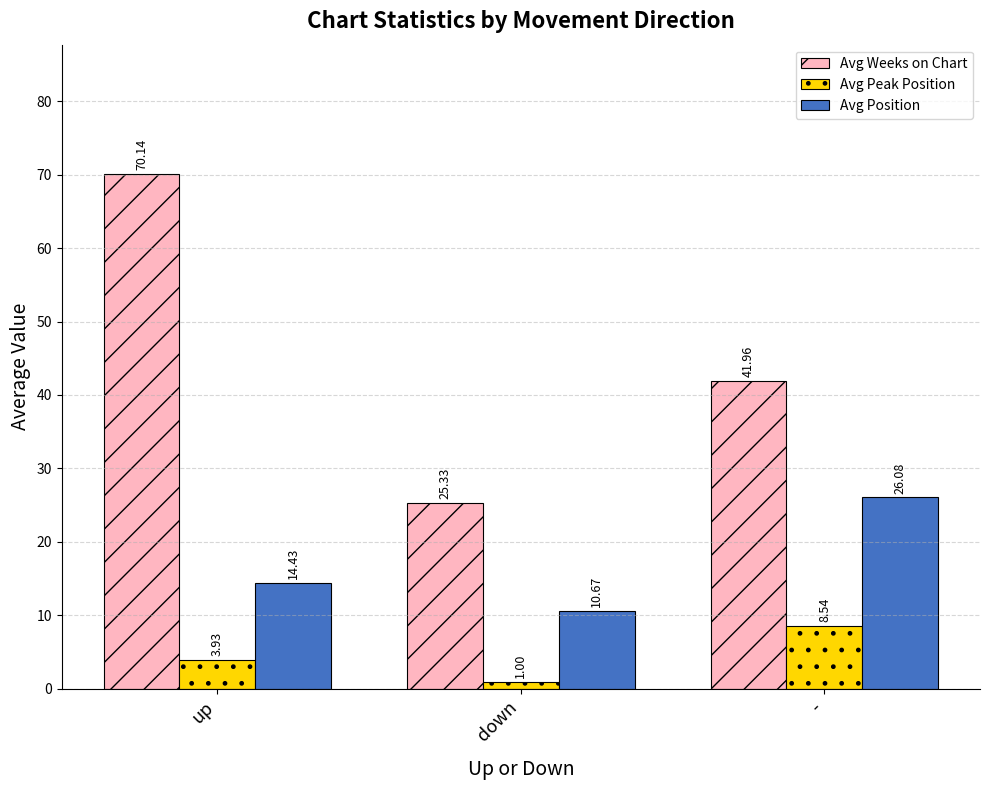

What is the maximum value for Avg Peak Position?

8.5